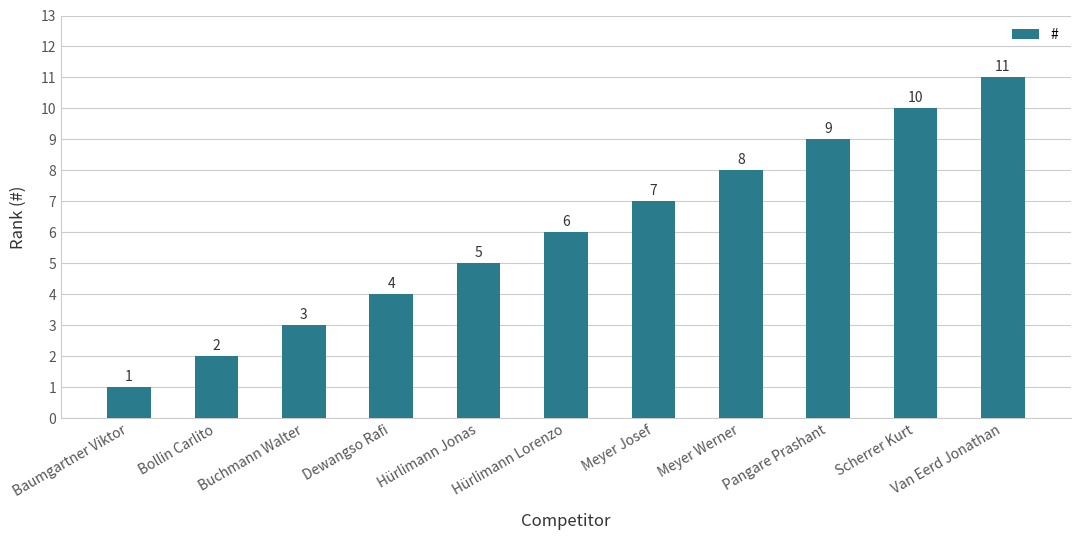

What is the change in value from Baumgartner Viktor to Pangare Prashant?

+8